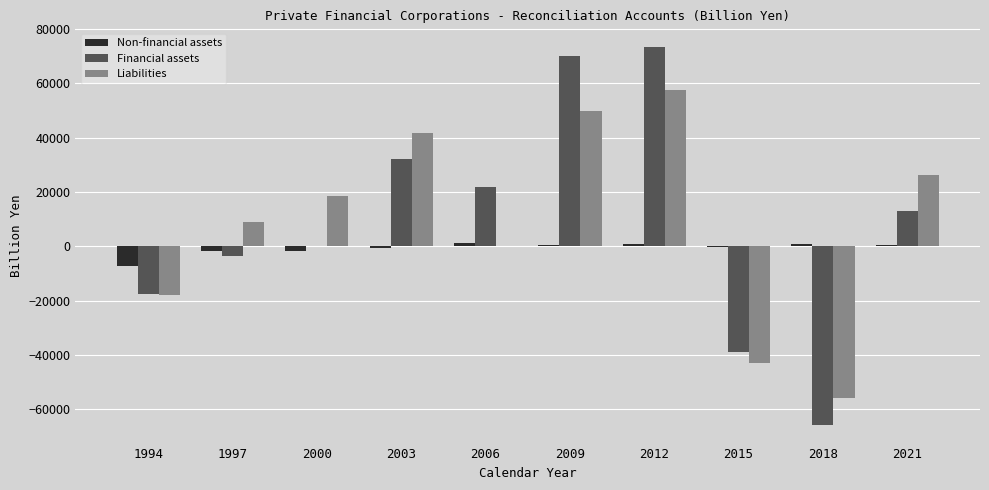

Is the value of Non-financial assets at 2000 greater than the value of Financial assets at 2012?

No